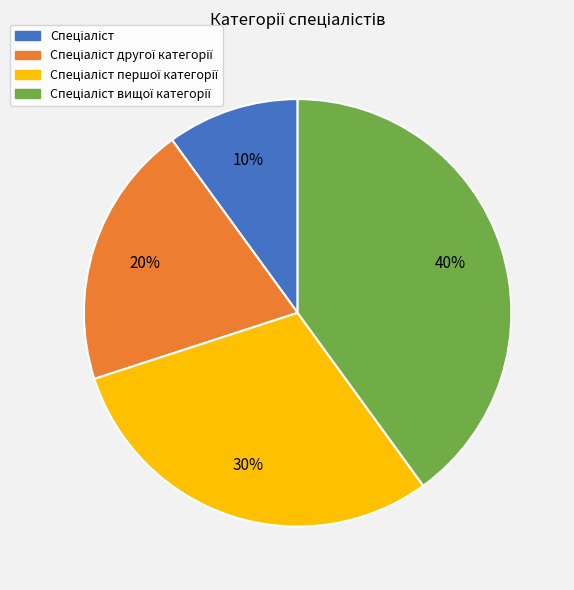

Count the number of slices in the pie.

4